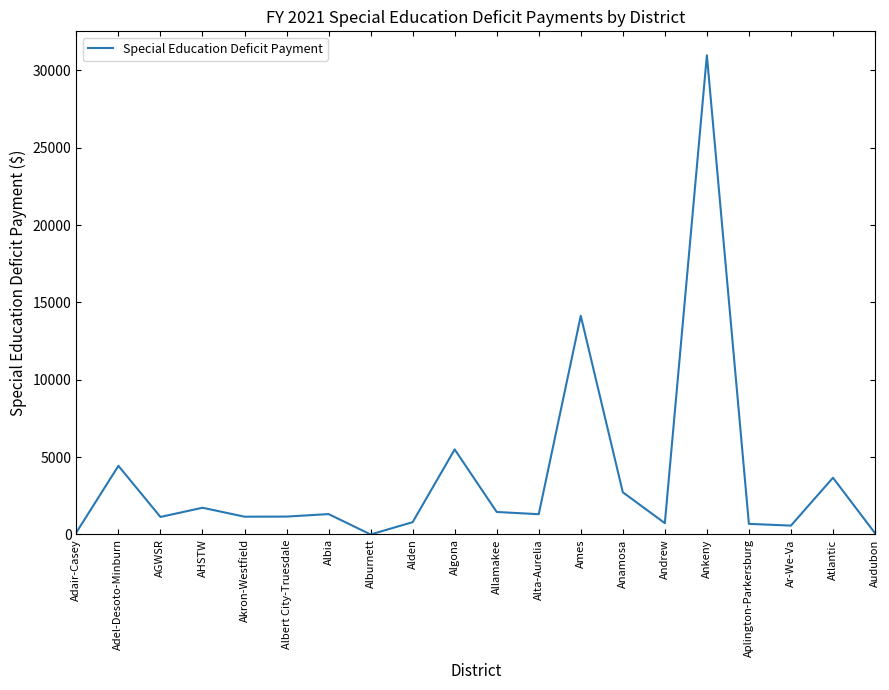

What is the ratio of the value at Atlantic to the value at Albia?

2.8